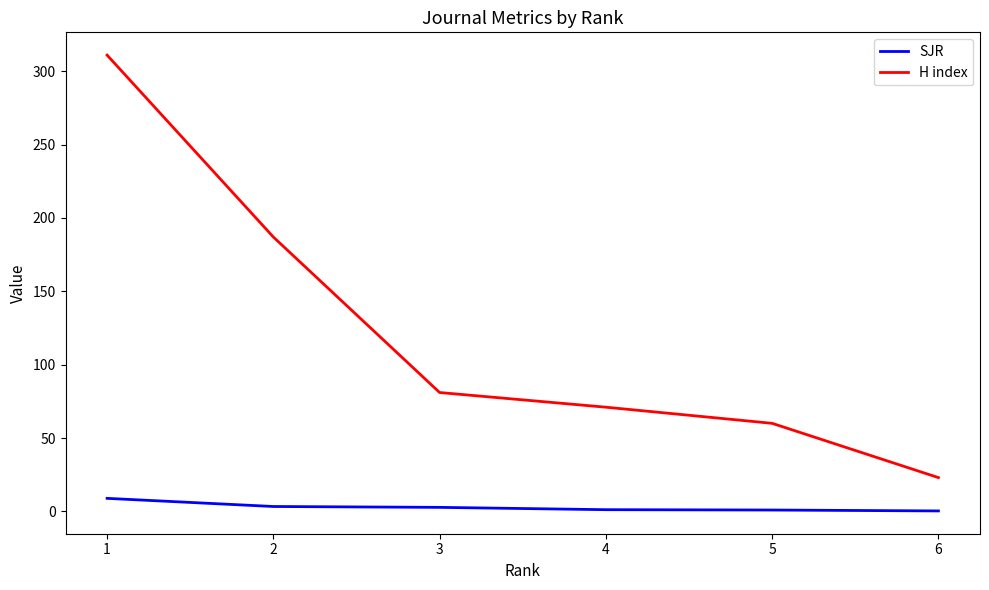

Is it true that SJR equals 0.3 at 6?

True